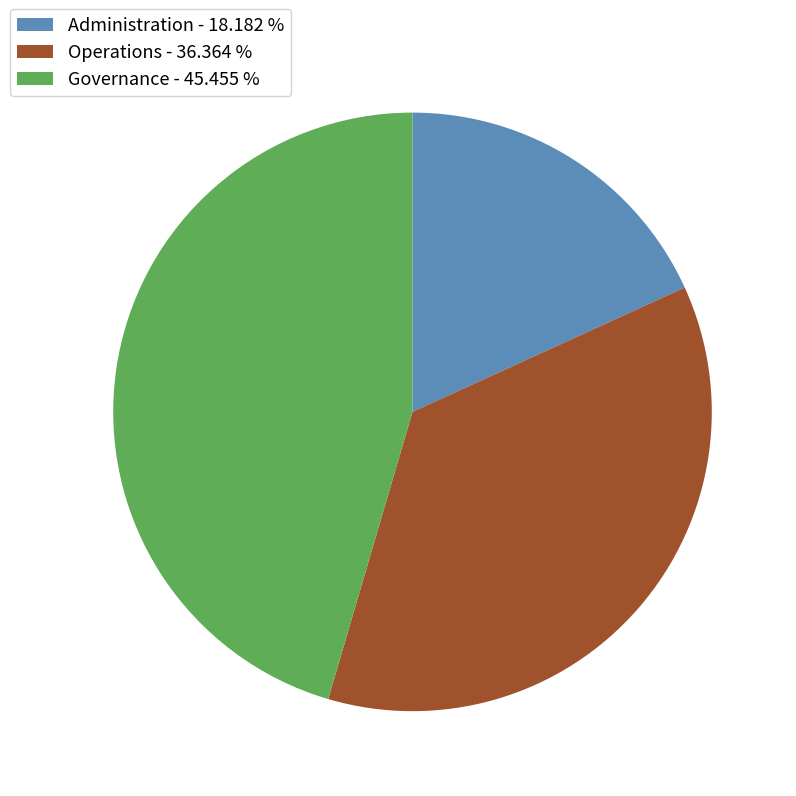

How many segments does this pie chart have?

3